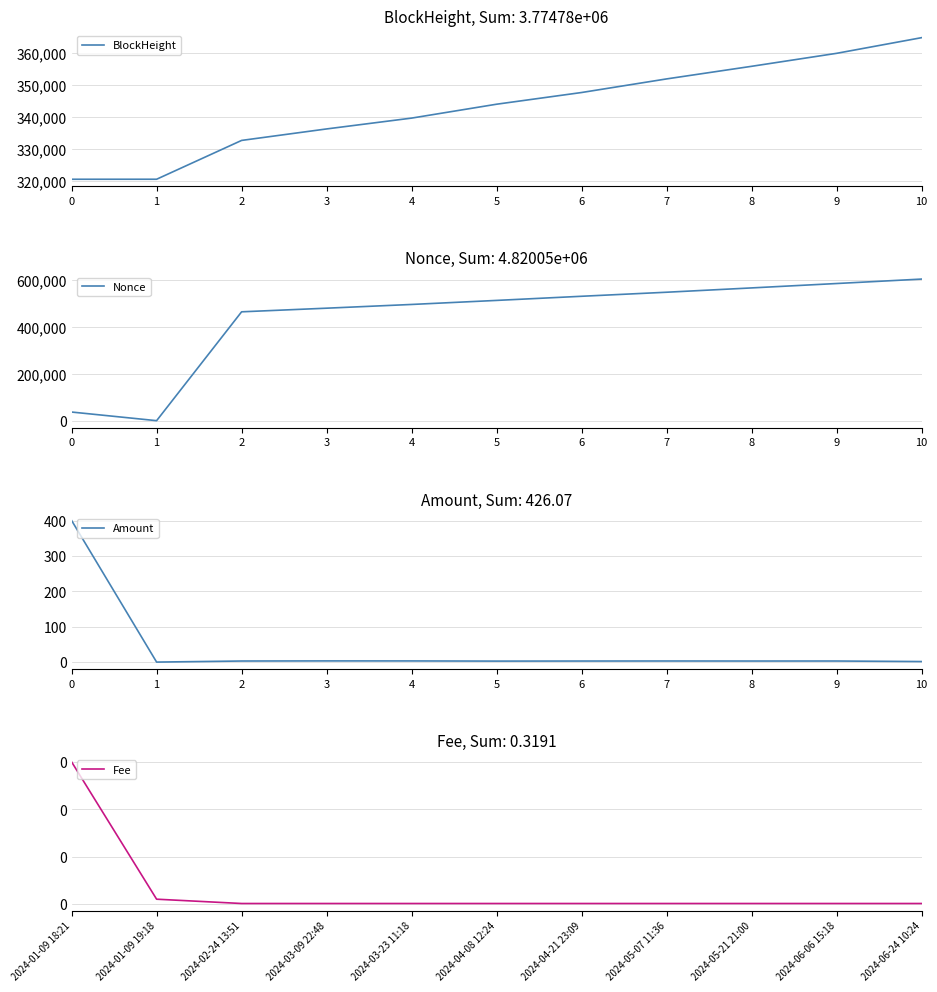

The value of BlockHeight at 10 is 364959.0. True or false?

True